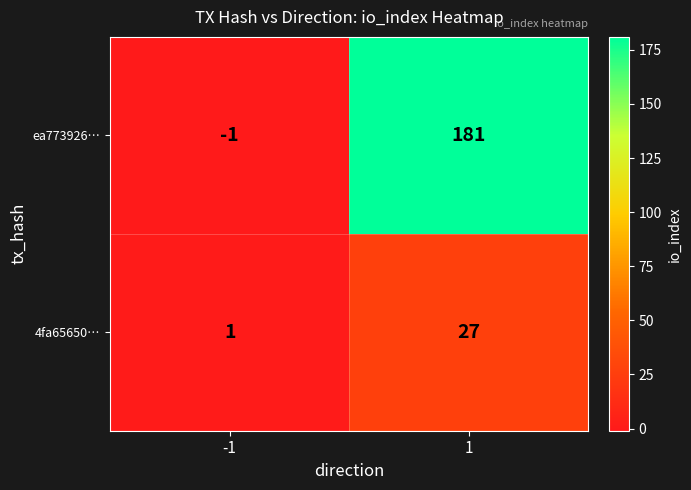

Reading right to left, extract all data points from this chart.

ea773926…: 1=181	-1=-1
4fa65650…: 1=27	-1=1